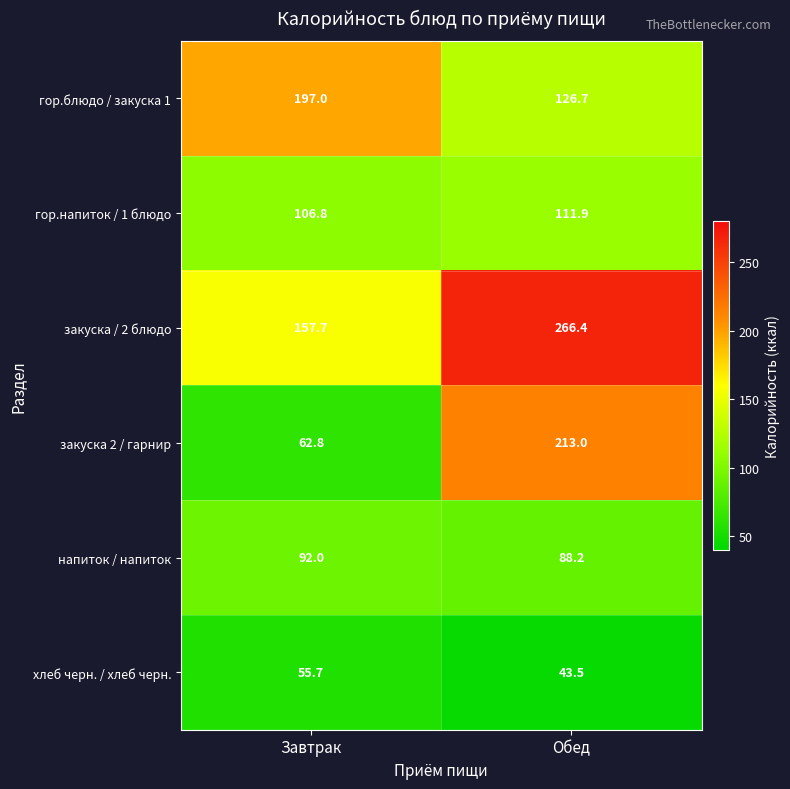

List the series in order of their peak value, highest first.

закуска / 2 блюдо, закуска 2 / гарнир, гор.блюдо / закуска 1, гор.напиток / 1 блюдо, напиток / напиток, хлеб черн. / хлеб черн.